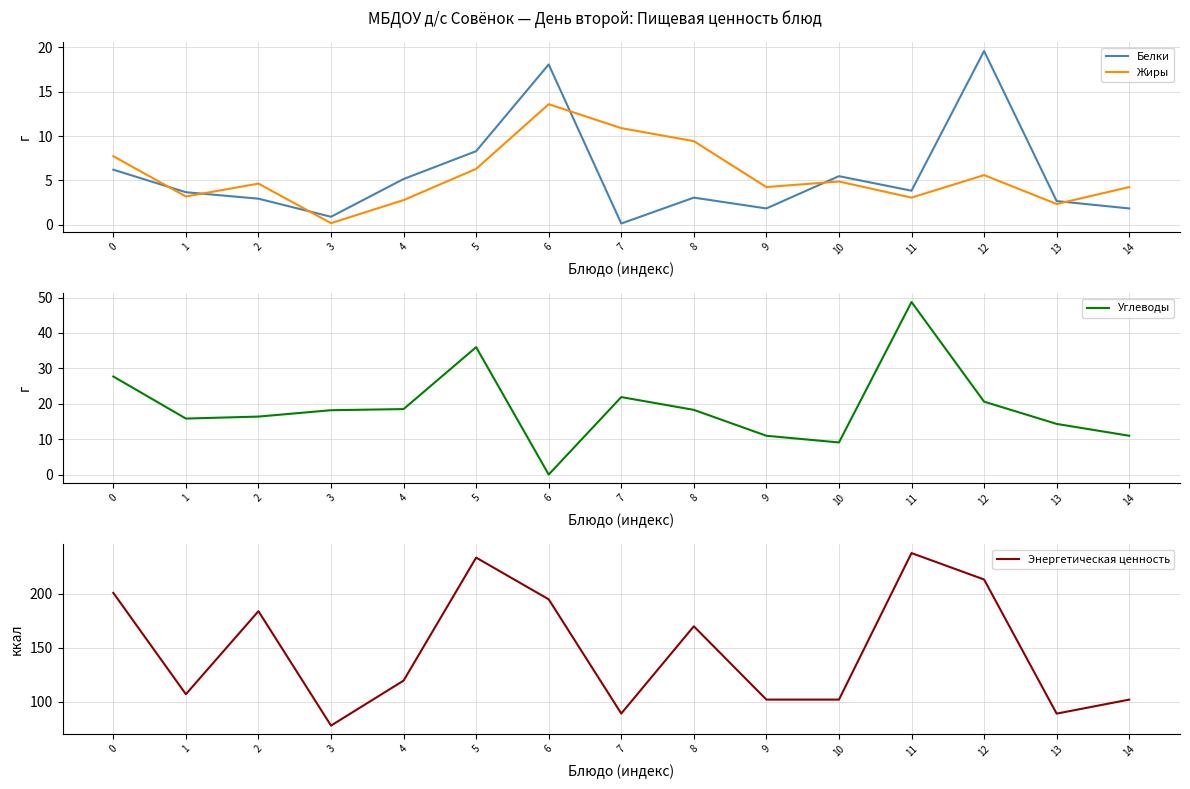

Reading left to right, extract all data points from this chart.

Белки: 0=6.2	1=3.7	2=2.9	3=0.9	4=5.2	5=8.3	6=18.1	7=0.1	8=3.1	9=1.8	10=5.5	11=3.8	12=19.6	13=2.7	14=1.8
Жиры: 0=7.7	1=3.2	2=4.6	3=0.2	4=2.8	5=6.3	6=13.6	7=10.9	8=9.4	9=4.2	10=4.9	11=3.1	12=5.6	13=2.3	14=4.2
Углеводы: 0=27.7	1=15.8	2=16.4	3=18.2	4=18.5	5=36.0	6=0.0	7=21.9	8=18.3	9=11.0	10=9.1	11=48.8	12=20.6	13=14.3	14=11.0
Энергетическая ценность: 0=201.0	1=107.0	2=184.0	3=77.9	4=119.6	5=233.7	6=195.0	7=89.1	8=170.0	9=102.0	10=102.0	11=237.9	12=213.4	13=89.0	14=102.0